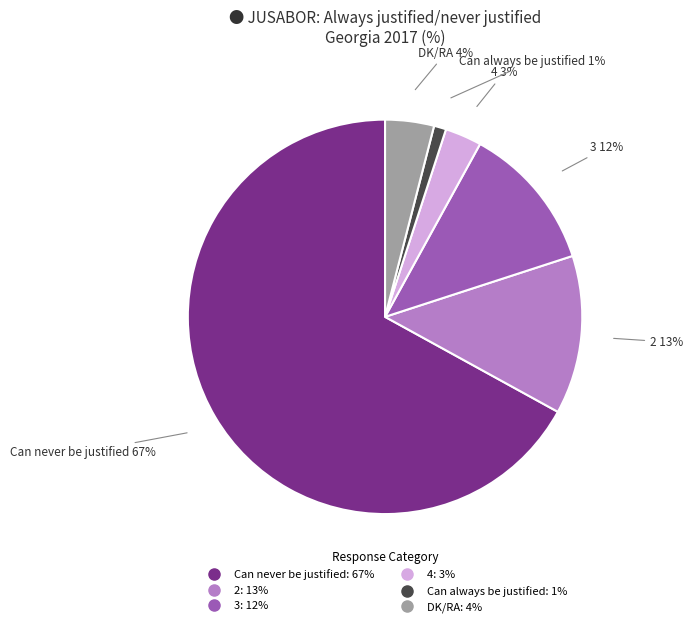

To the nearest percent, what portion does 3 represent?

12%